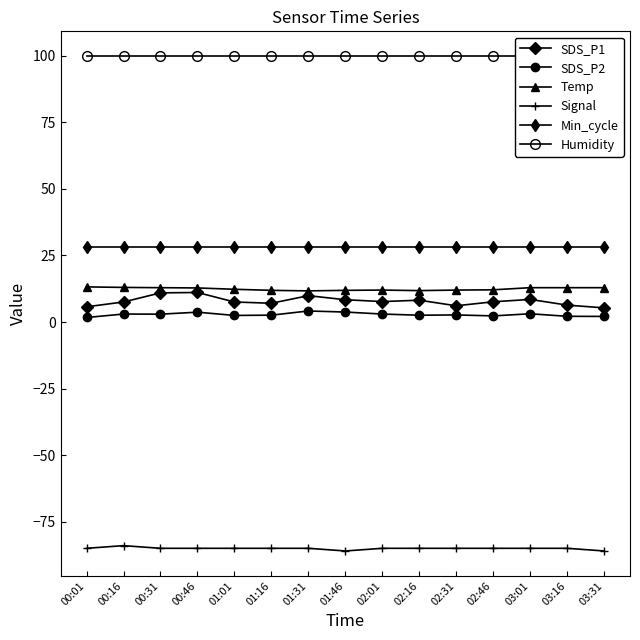

What is the highest value of the Temp series?

13.2